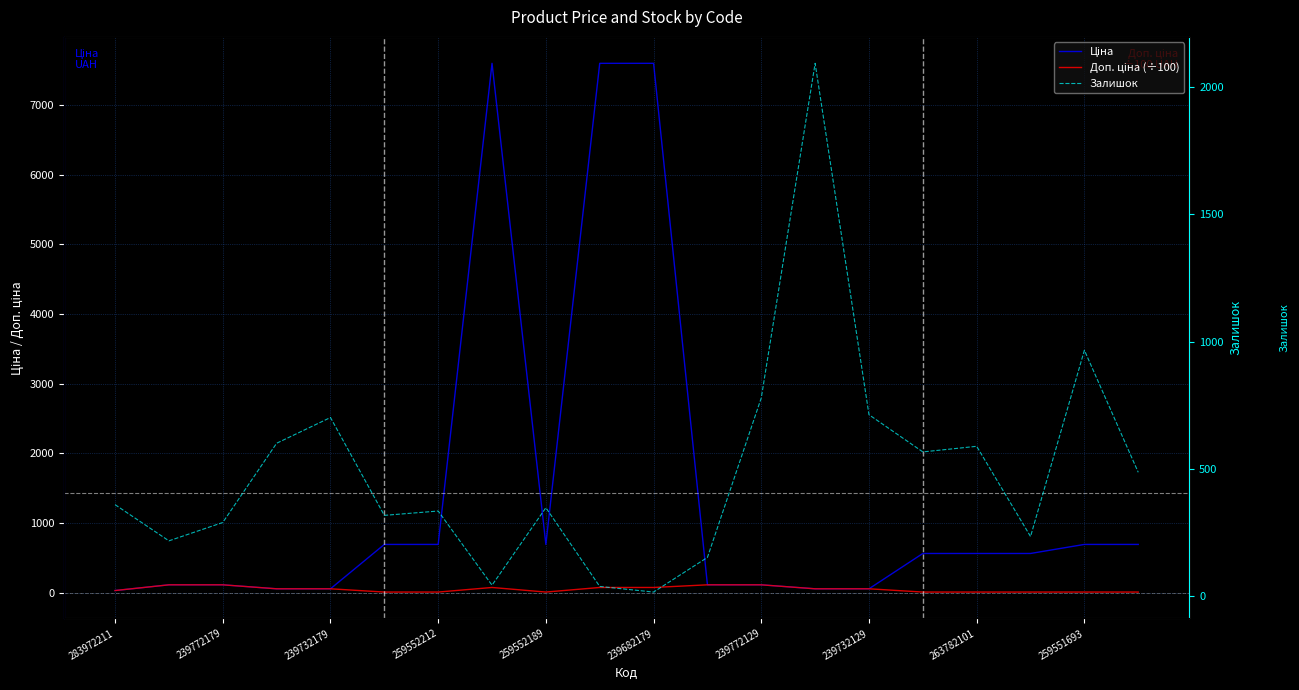

Reading right to left, transcribe all the data shown in this chart.

Ціна: 693.7	693.7	564.0	564.0	564.0	57.0	57.0	114.1	114.1	7596.5	7596.5	693.7	7596.5	693.7	693.7	57.0	57.0	114.1	114.1	32.0
Доп. ціна (÷100): 10.2	10.2	10.2	10.2	10.2	57.0	57.0	114.1	114.1	76.0	76.0	10.2	76.0	10.2	10.2	57.0	57.0	114.1	114.1	32.0
Залишок: 487.0	966.0	235.0	589.0	567.0	713.0	2092.0	779.0	153.0	17.0	39.0	348.0	44.0	335.0	318.0	702.0	601.0	290.0	218.0	360.0